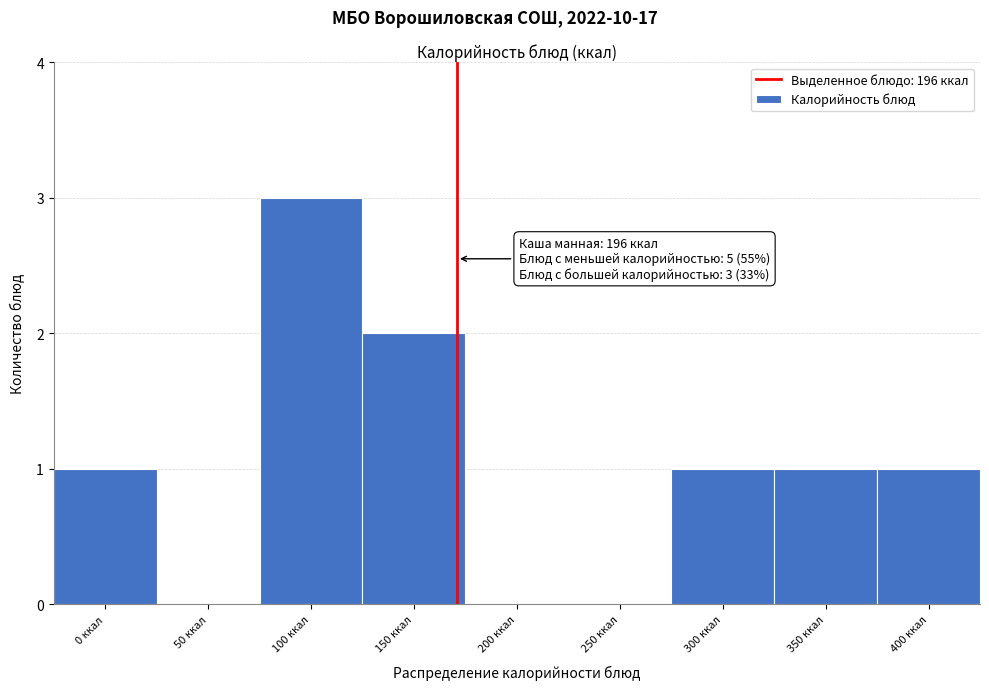

Reading right to left, what are all the values shown in this chart?

400 ккал=1	350 ккал=1	300 ккал=1	250 ккал=0	200 ккал=0	150 ккал=2	100 ккал=3	50 ккал=0	0 ккал=1